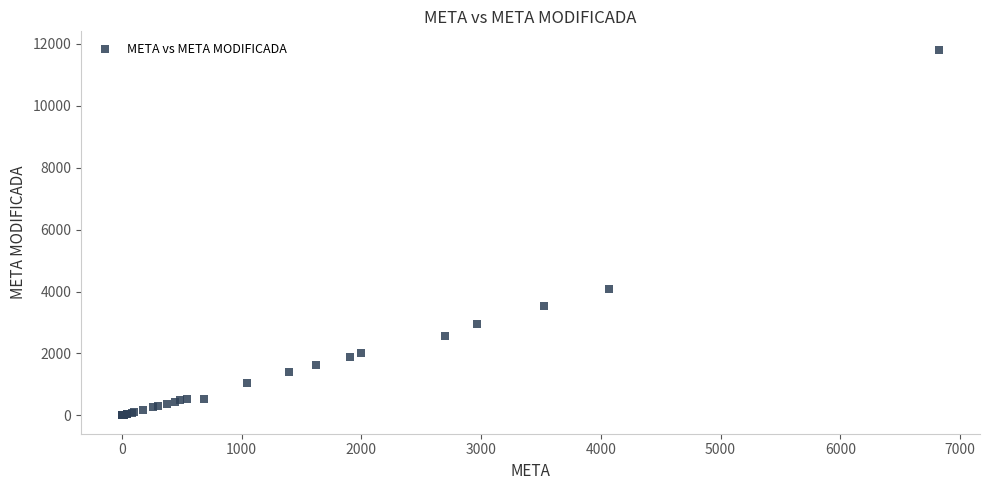

What Y value in the scatter plot is closest to 5905?

4068.0